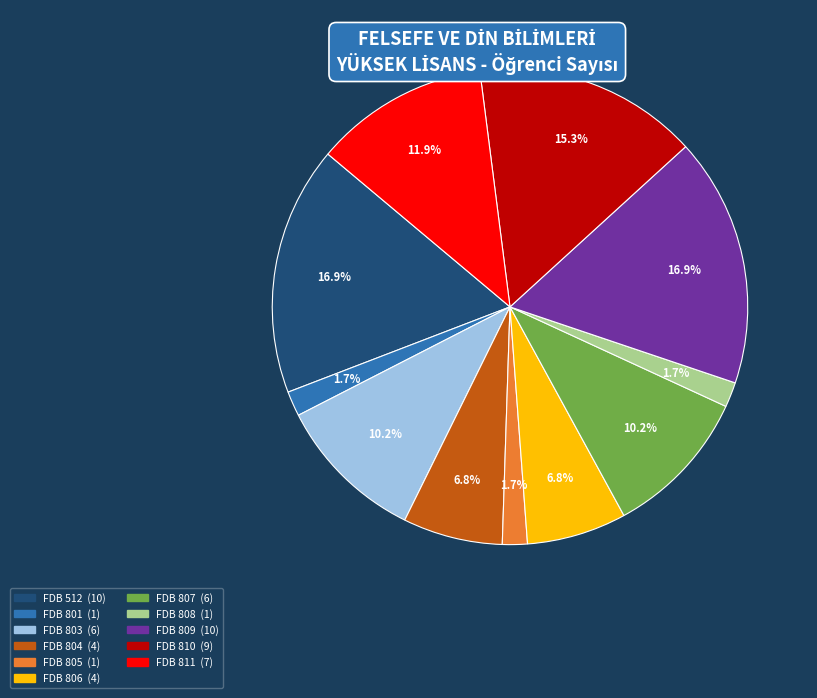

Does any single category account for the majority?

No